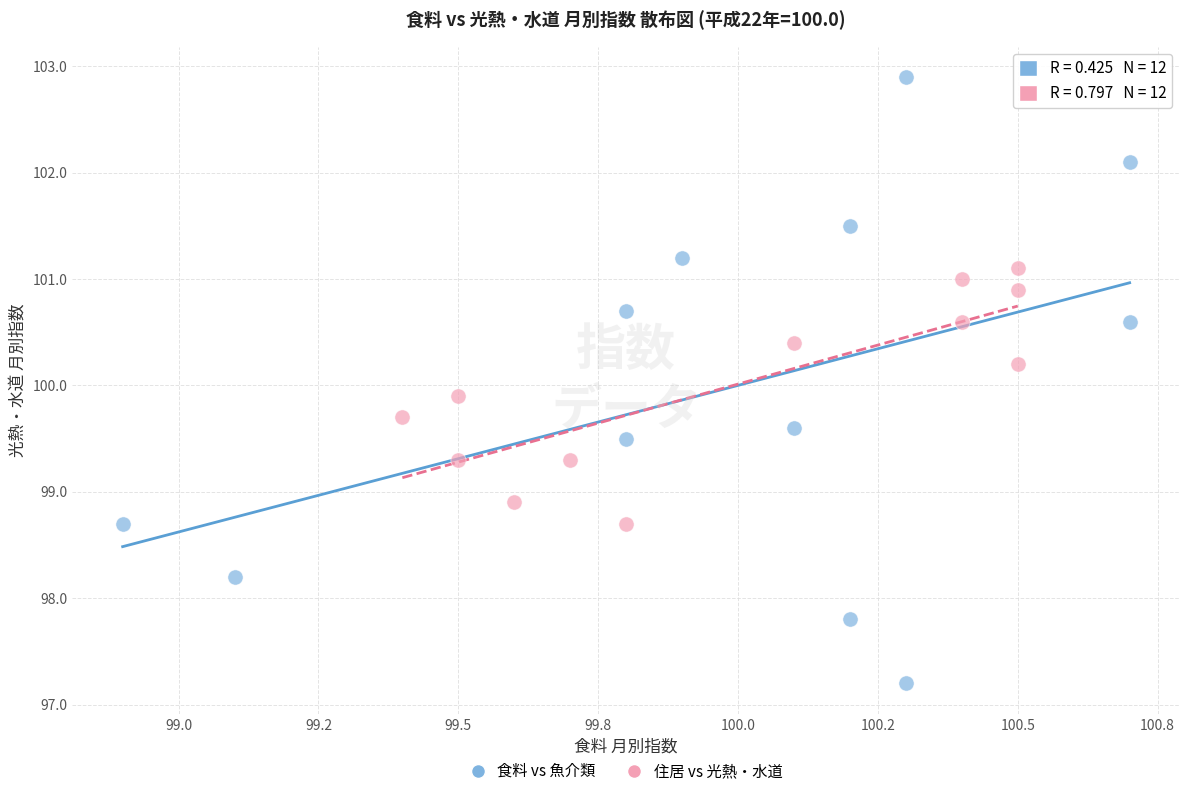

Which series has the largest Y range (max minus min)?

食料 vs 魚介類